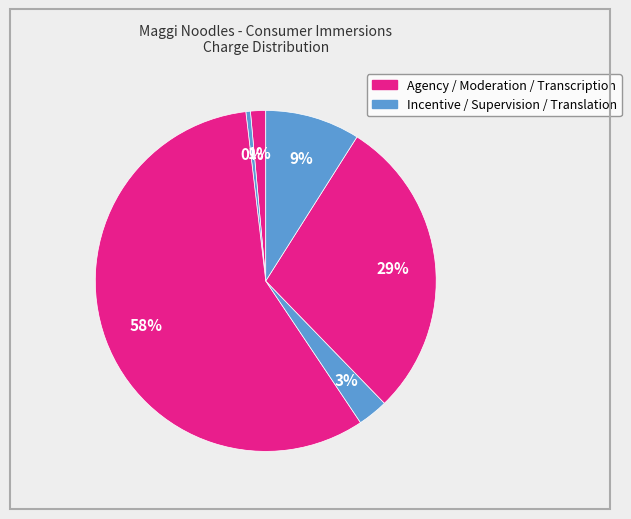

How many slices are in this pie chart?

6